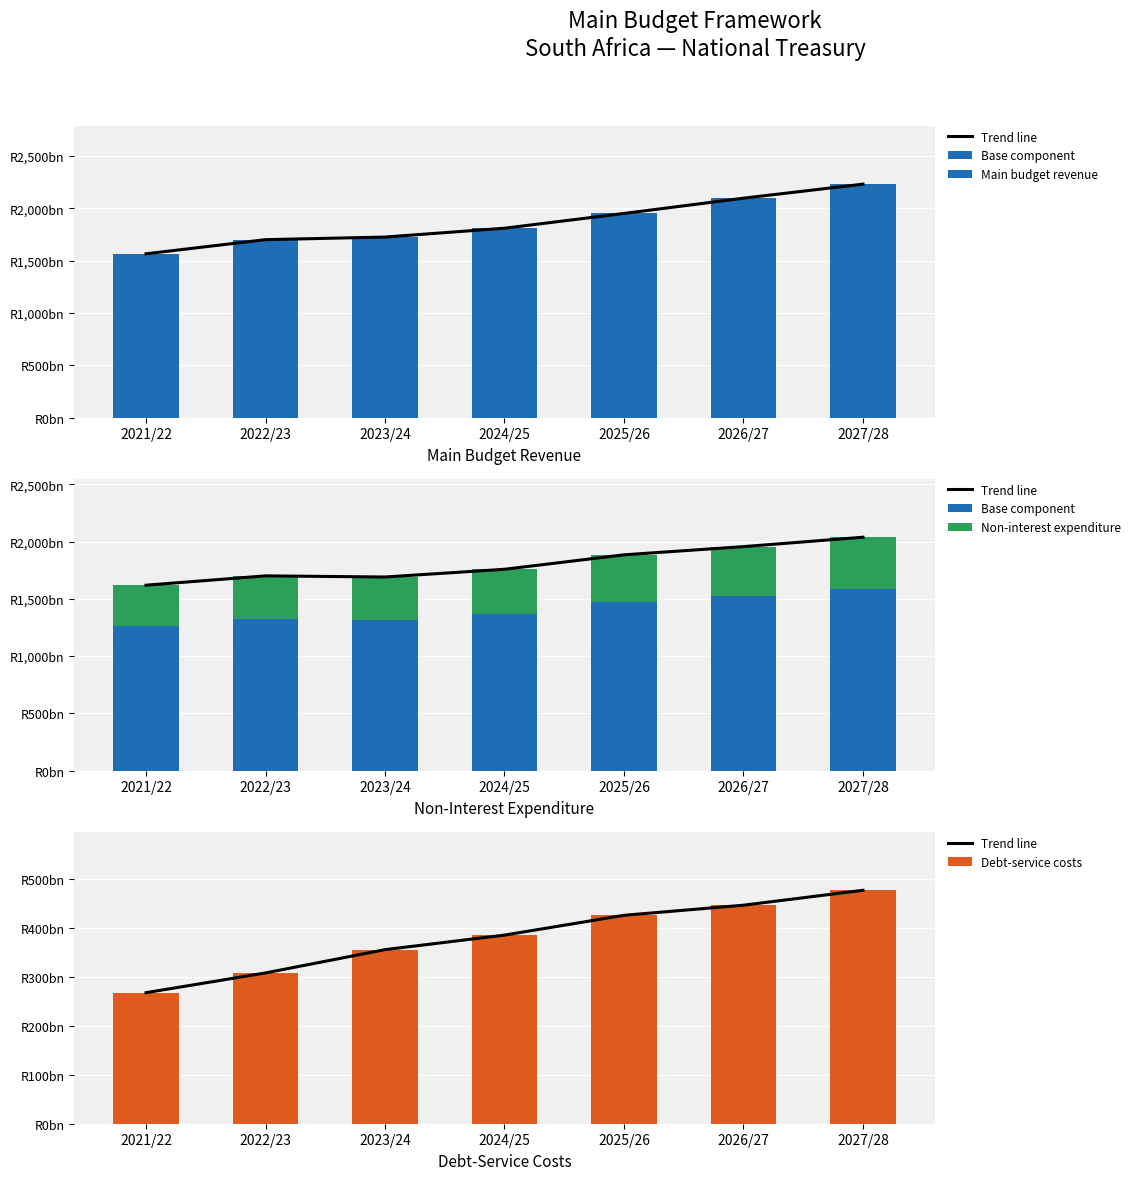

What is the spread (max minus min) of values at 2026/27?

1095.4